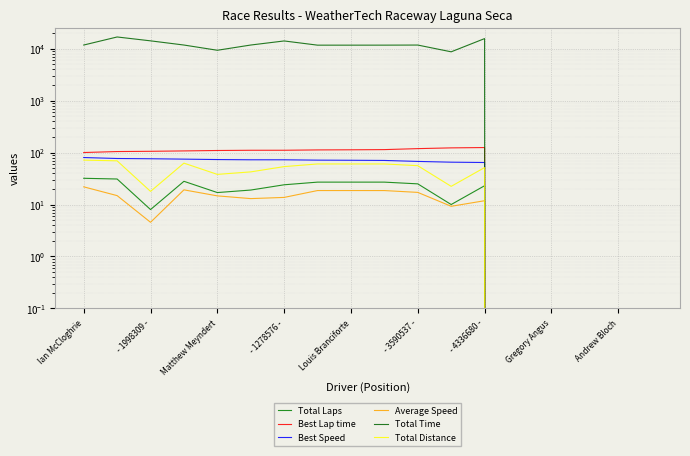

Which has a higher value, Louis Branciforte or Andrew Bloch?

Louis Branciforte